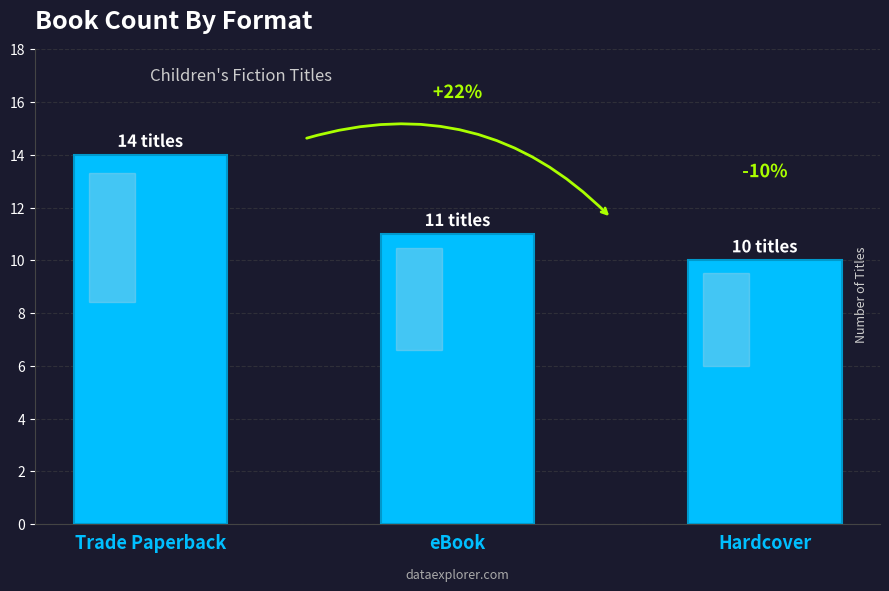

Are the bars horizontal?

No